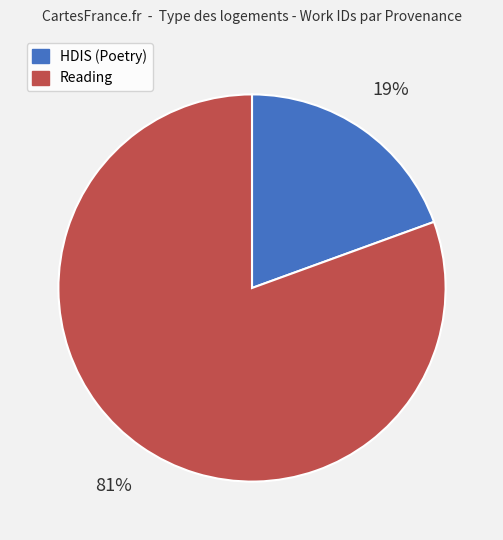

To the nearest percent, what is the average slice percentage?

50%